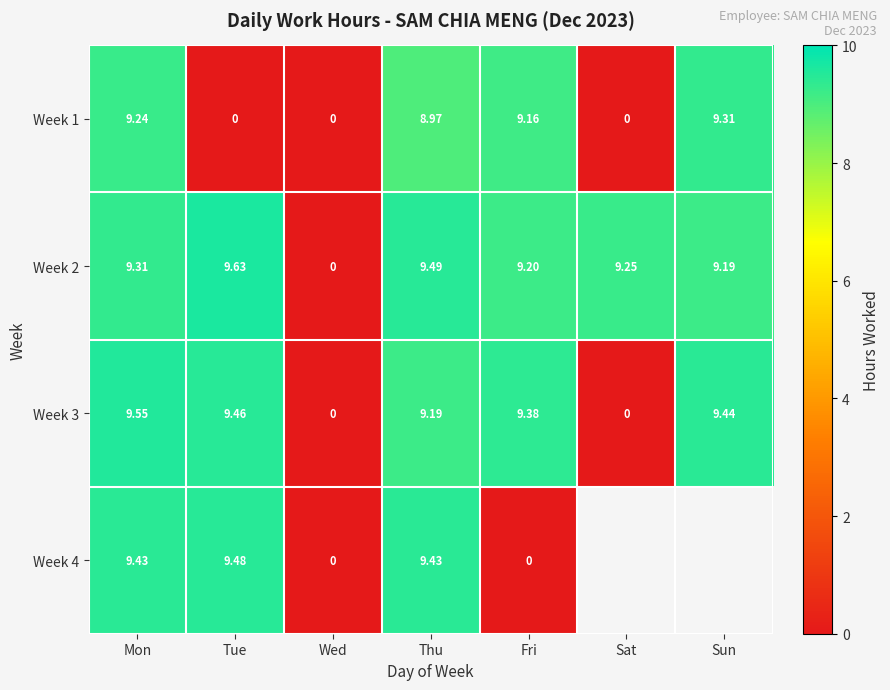

True or false: Week 2 has a value of 3.8 at Fri.

False